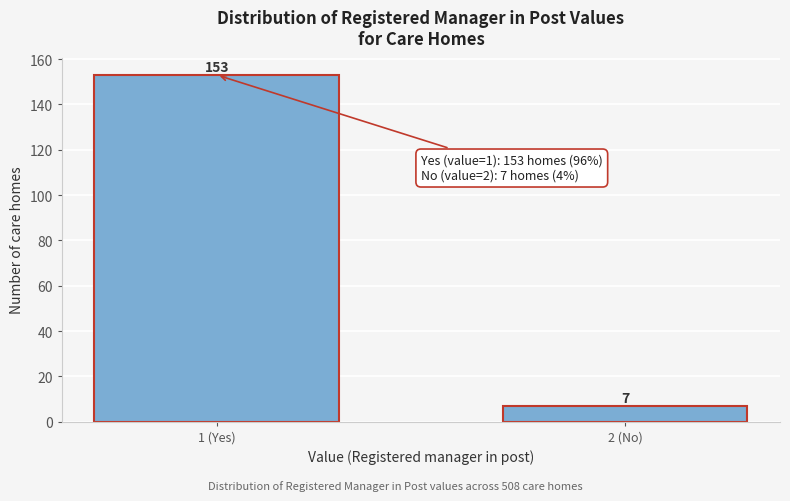

Reading left to right, what are all the values shown in this chart?

1 (Yes)=153	2 (No)=7